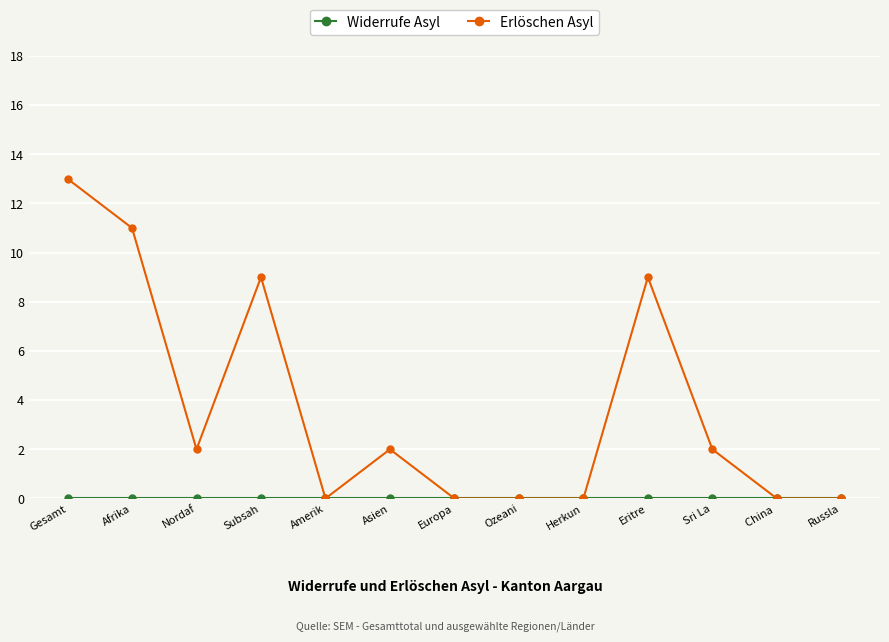

At which label does Erlöschen Asyl reach its peak?

Gesamt